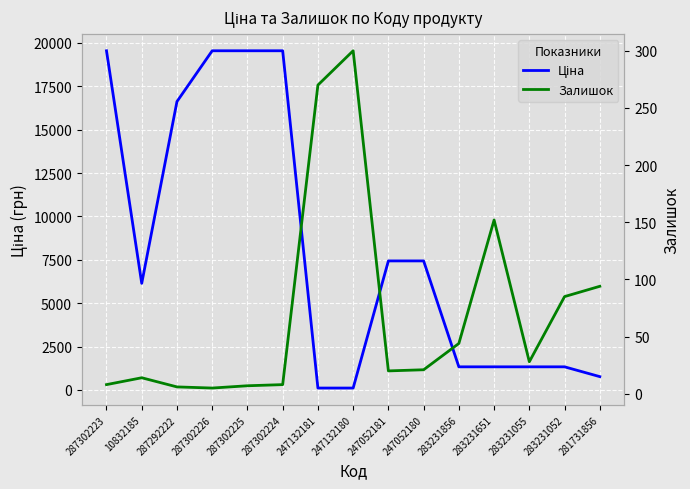

Which has a higher value, 283231856 or 287302225?

287302225